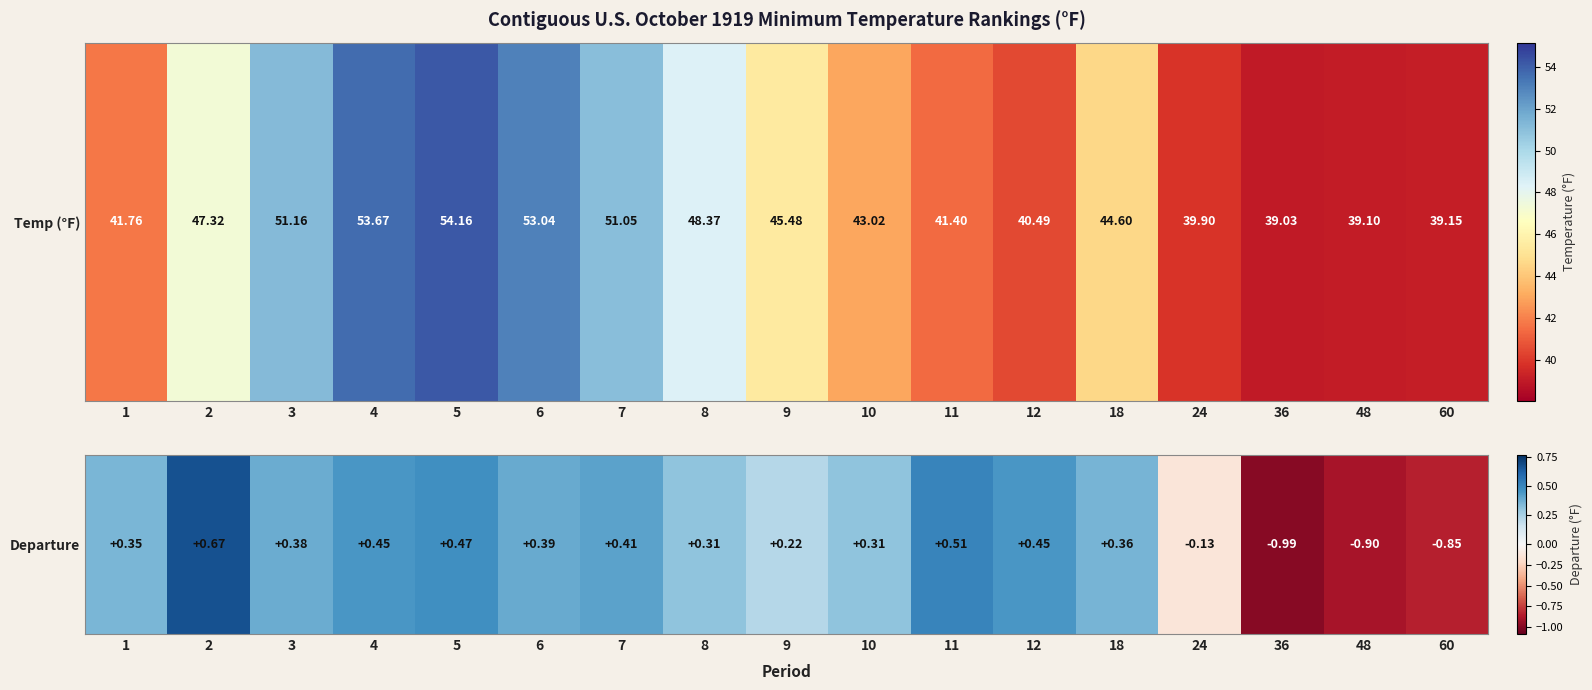

How many values exceed 0?

13